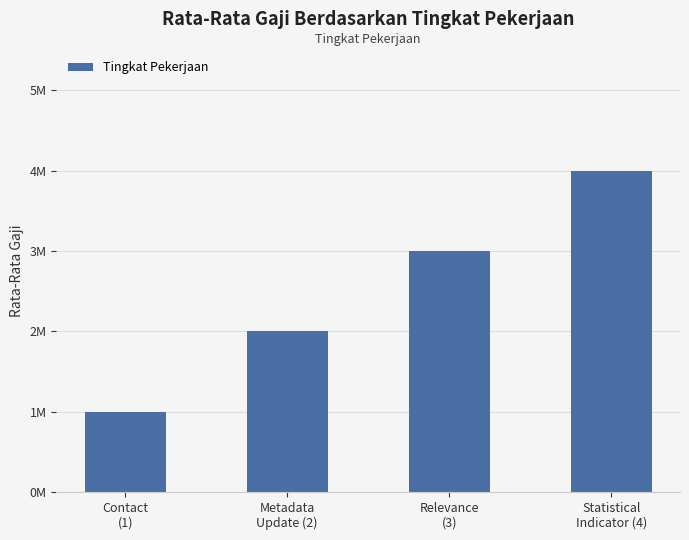

Are the bars horizontal?

No